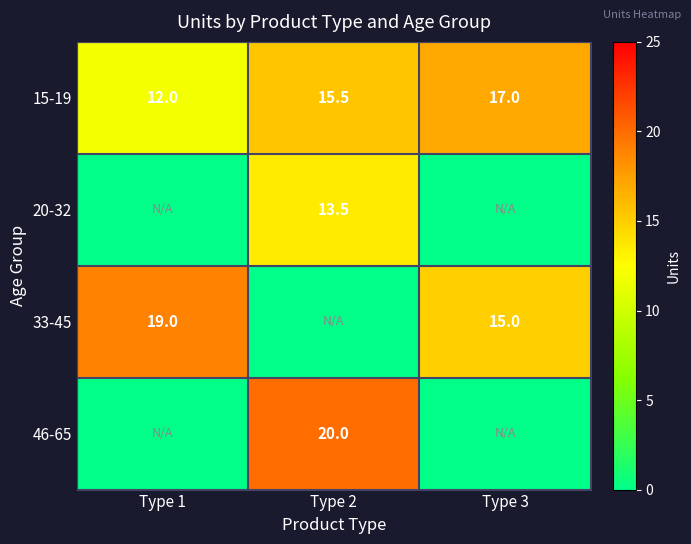

At which label is 15-19 closest to 14?

Type 2